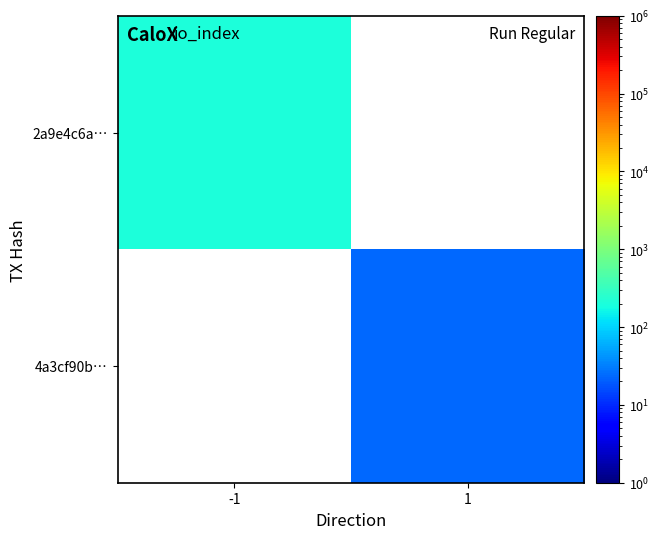

Which category has the highest value across all series?

-1